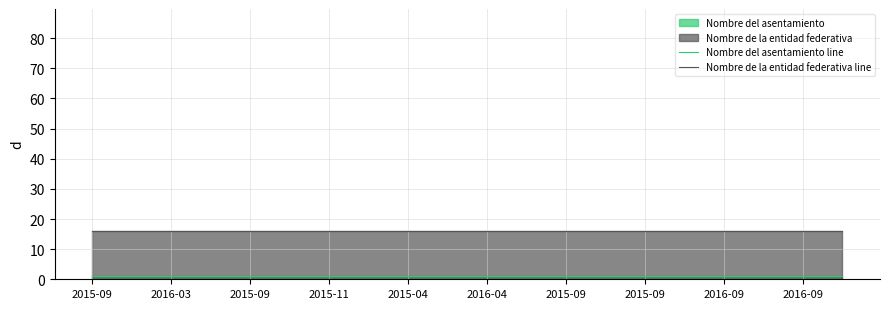

What is the sum of all Nombre del asentamiento line values?

20